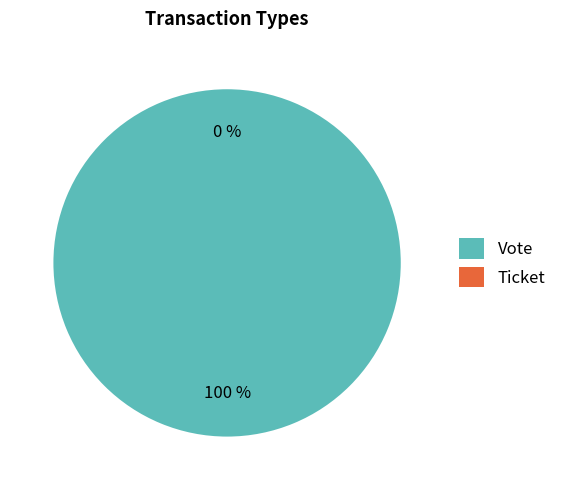

Rank the categories by value from highest to lowest.

Vote, Ticket